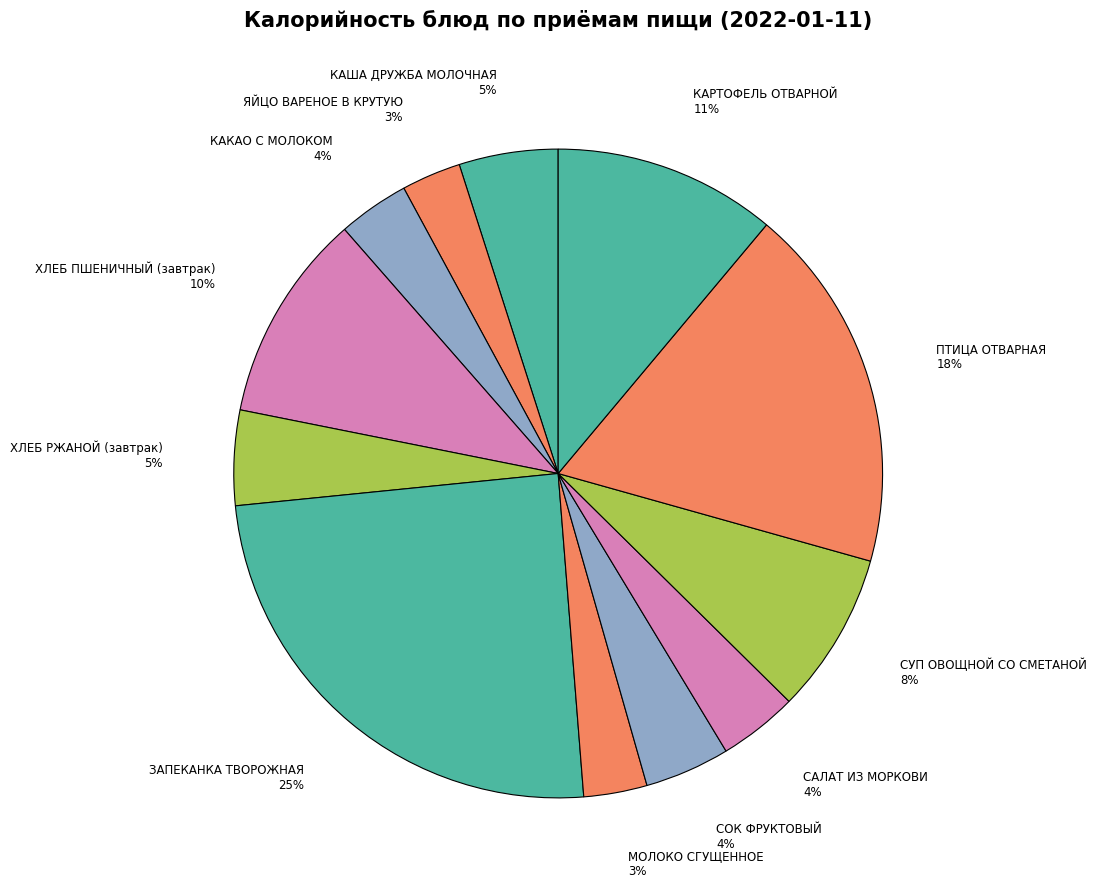

True or false: САЛАТ ИЗ МОРКОВИ accounts for 18% of the total.

False